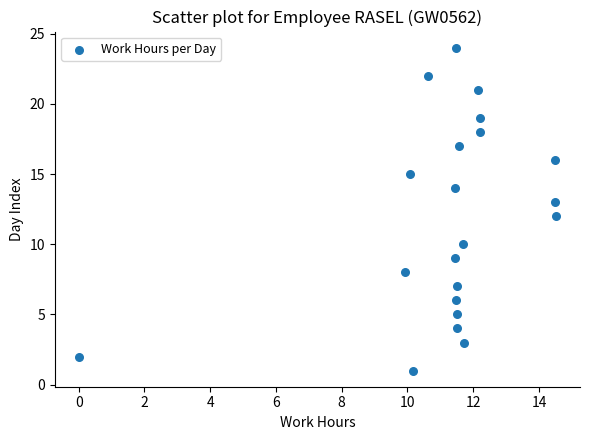

What is the range of Y values (max minus min)?

23